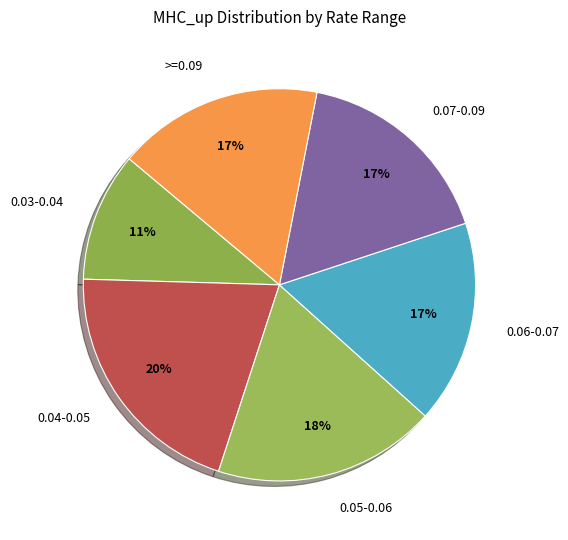

Do 0.03-0.04 and >=0.09 together represent more than half of the pie?

No